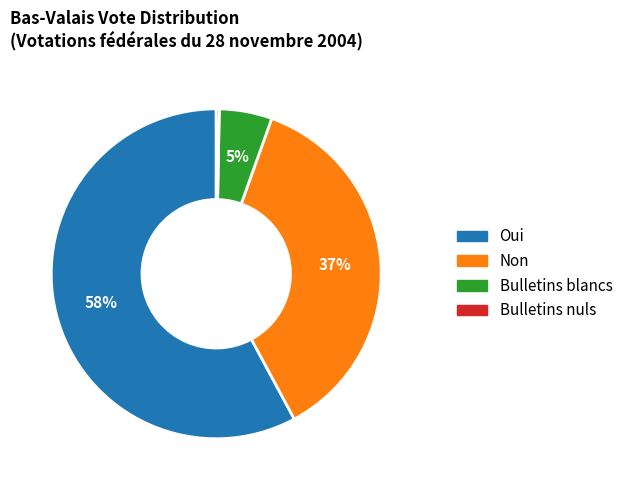

To the nearest percent, what is the difference between the largest and smallest slice percentages?

58%